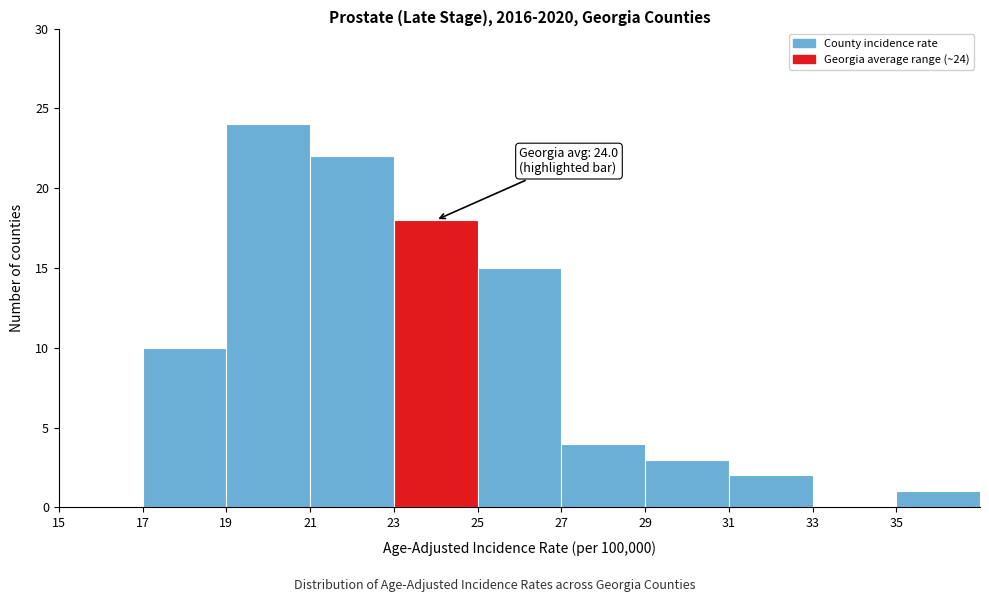

Which range on the x-axis has the tallest bar?

19 to 21